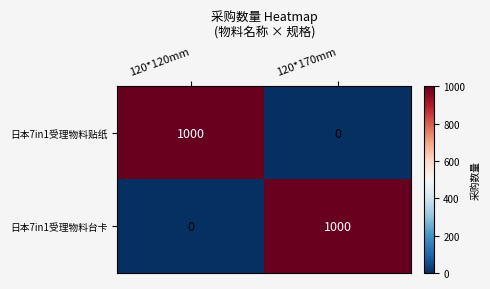

What is the sum of all 日本7in1受理物料台卡 values?

1000